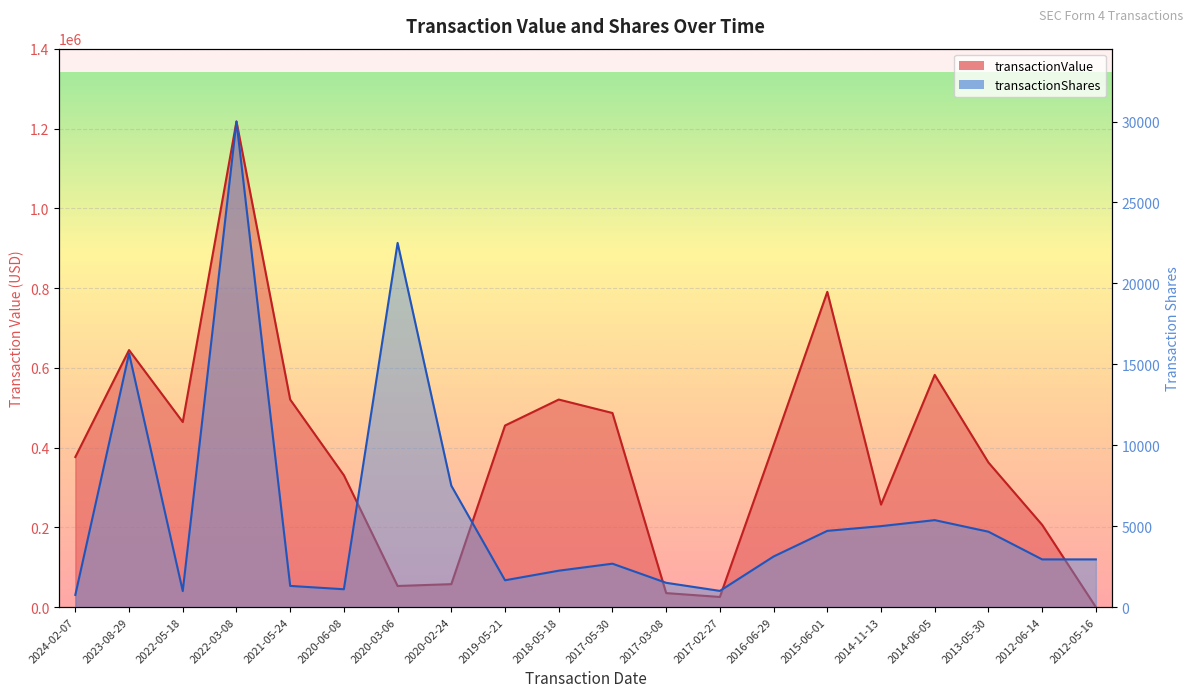

What is the label of the 16th point from the left?

2014-11-13